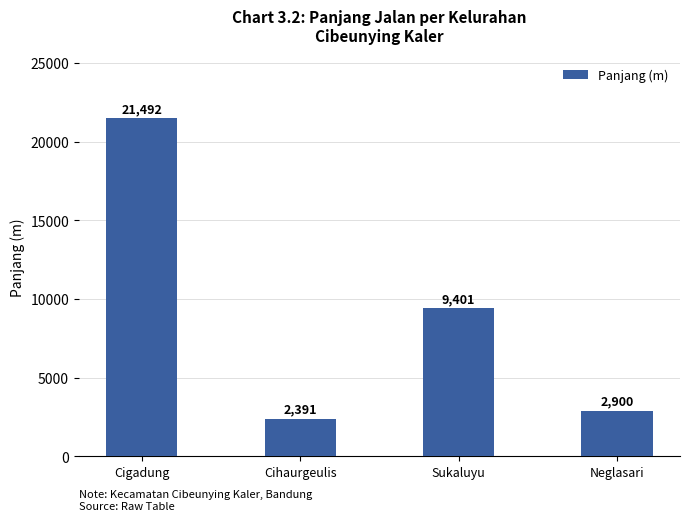

What is the smallest value displayed?

2391